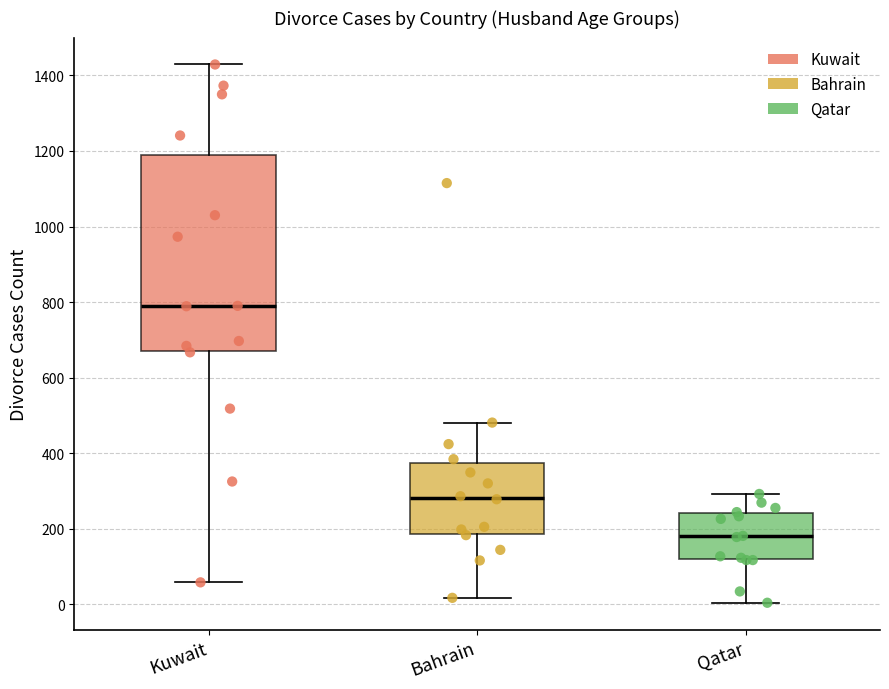

Where is the lower edge of the box for Qatar on the y-axis? The values are not printed on the chart, so give them approximately, as read against the axis.

120